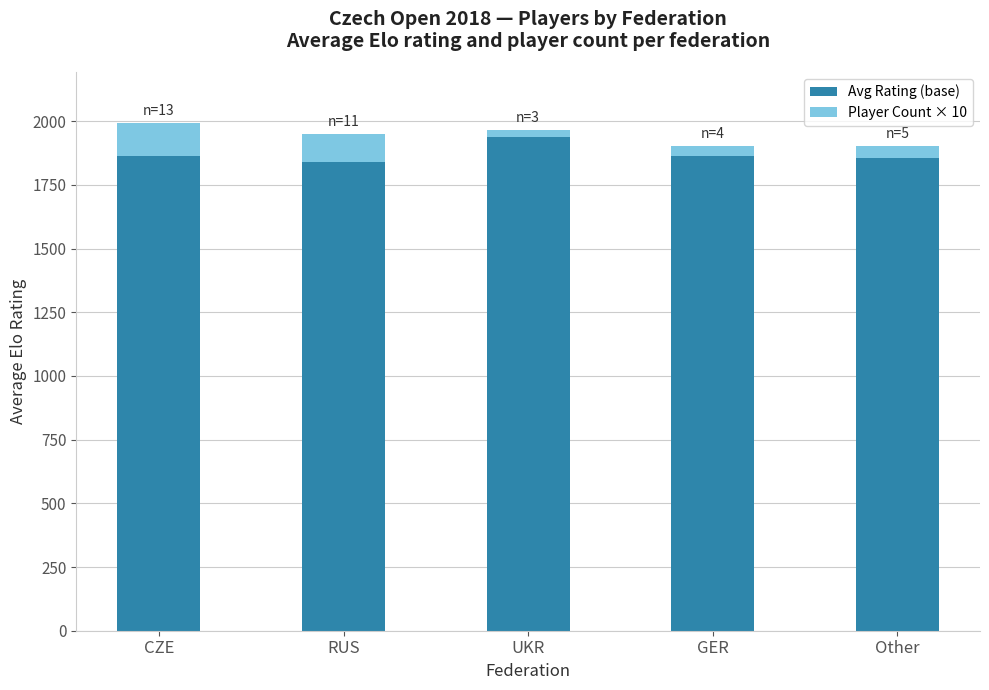

What is the lowest value of the Avg Rating (base) series?

1839